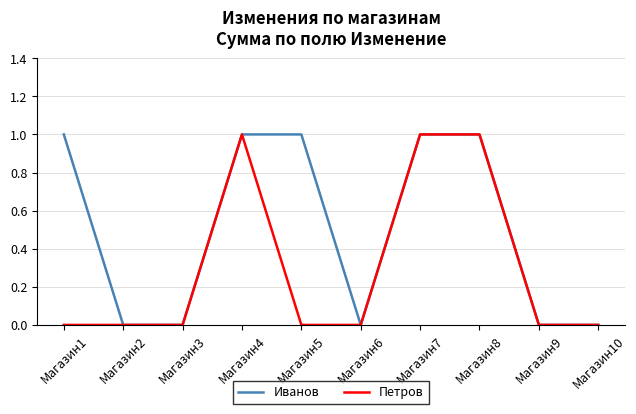

What is the difference between the maximum and minimum values in the Петров series?

1